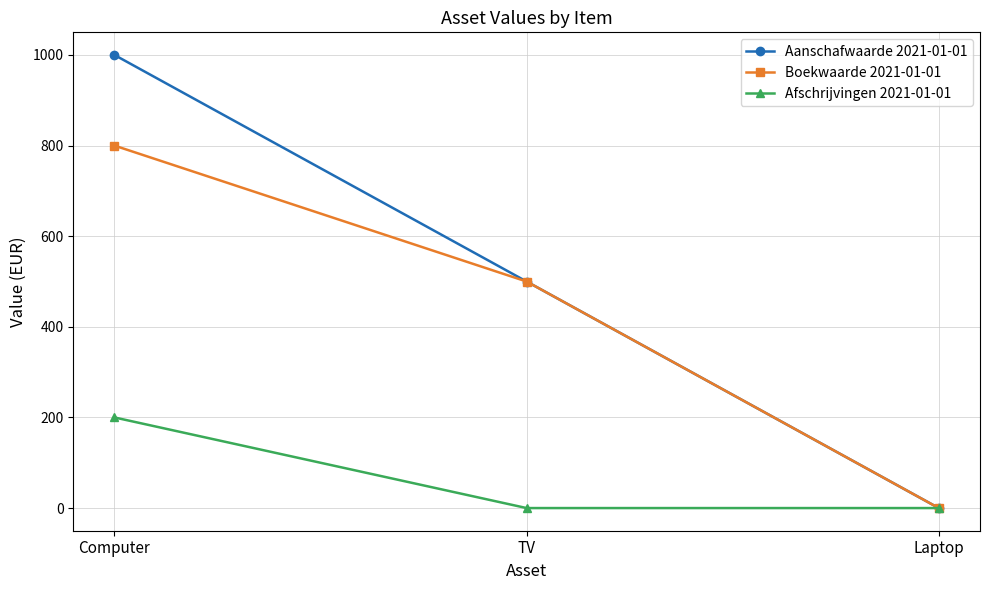

What is the difference between the Aanschafwaarde 2021-01-01 values at Laptop and TV?

500